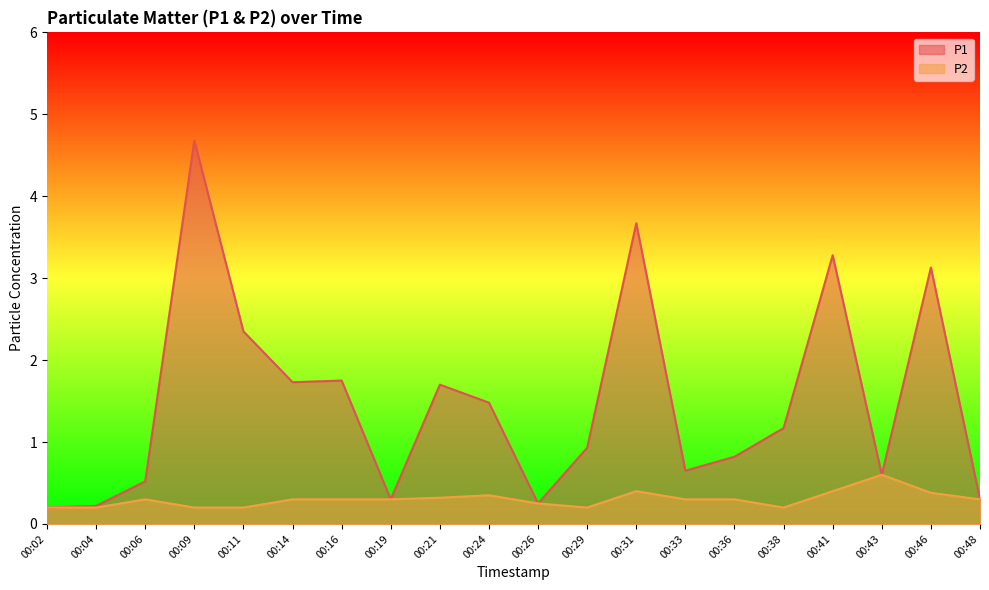

Rank the series at 00:21 from highest to lowest value.

P1, P2